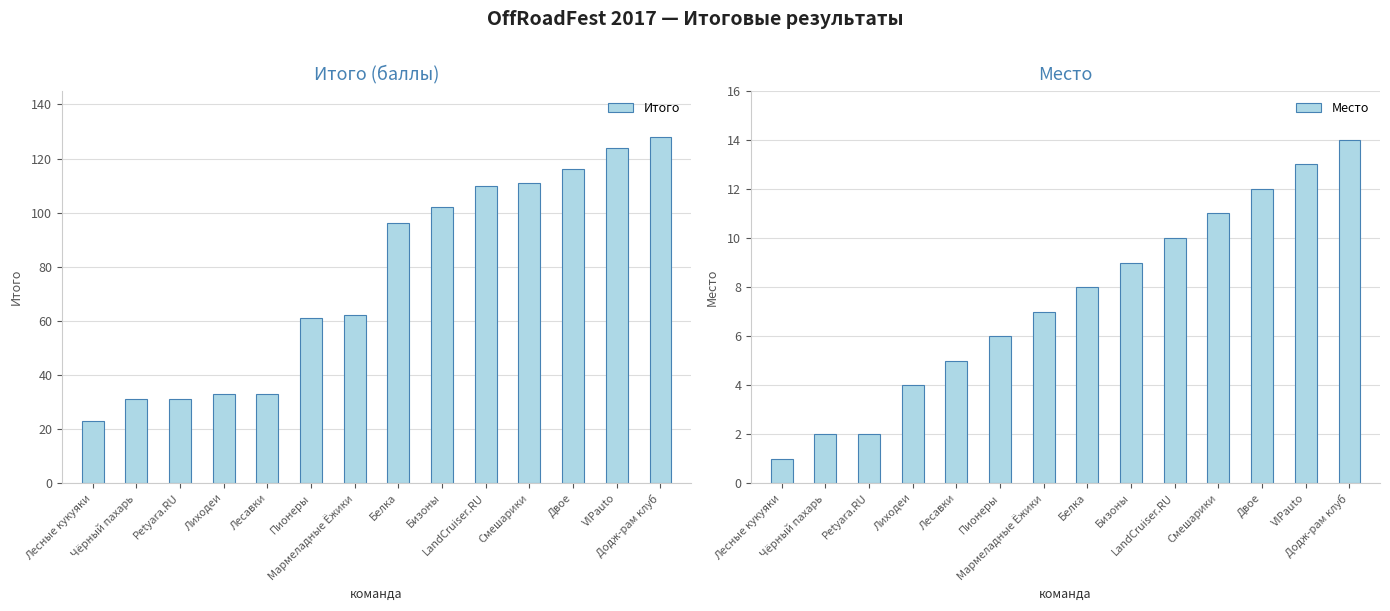

Rank the series by their average value, from highest to lowest.

Итого, Место